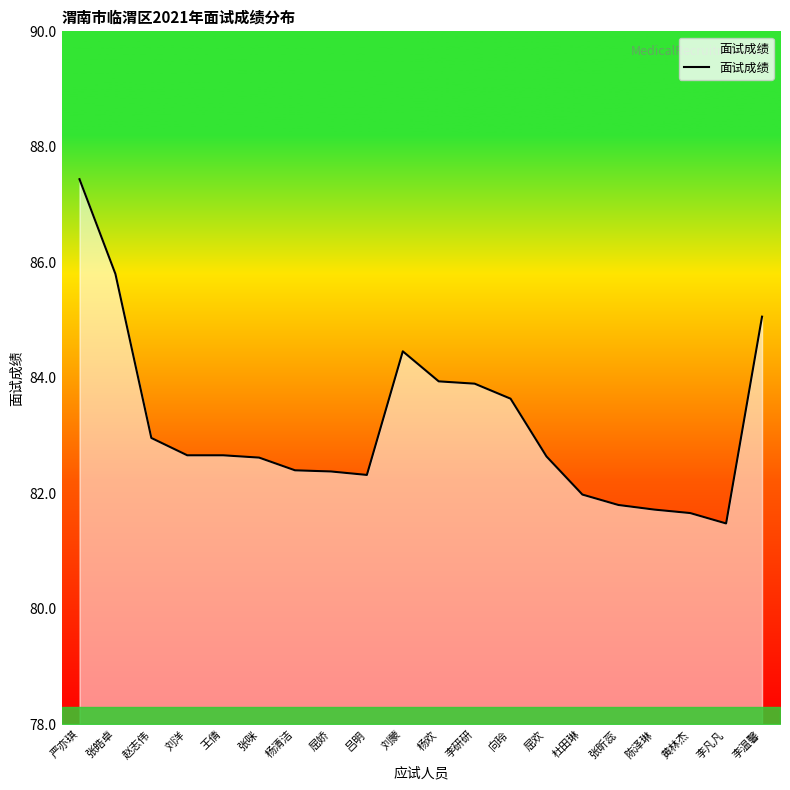

The value at 向玲 is 83.6. True or false?

True